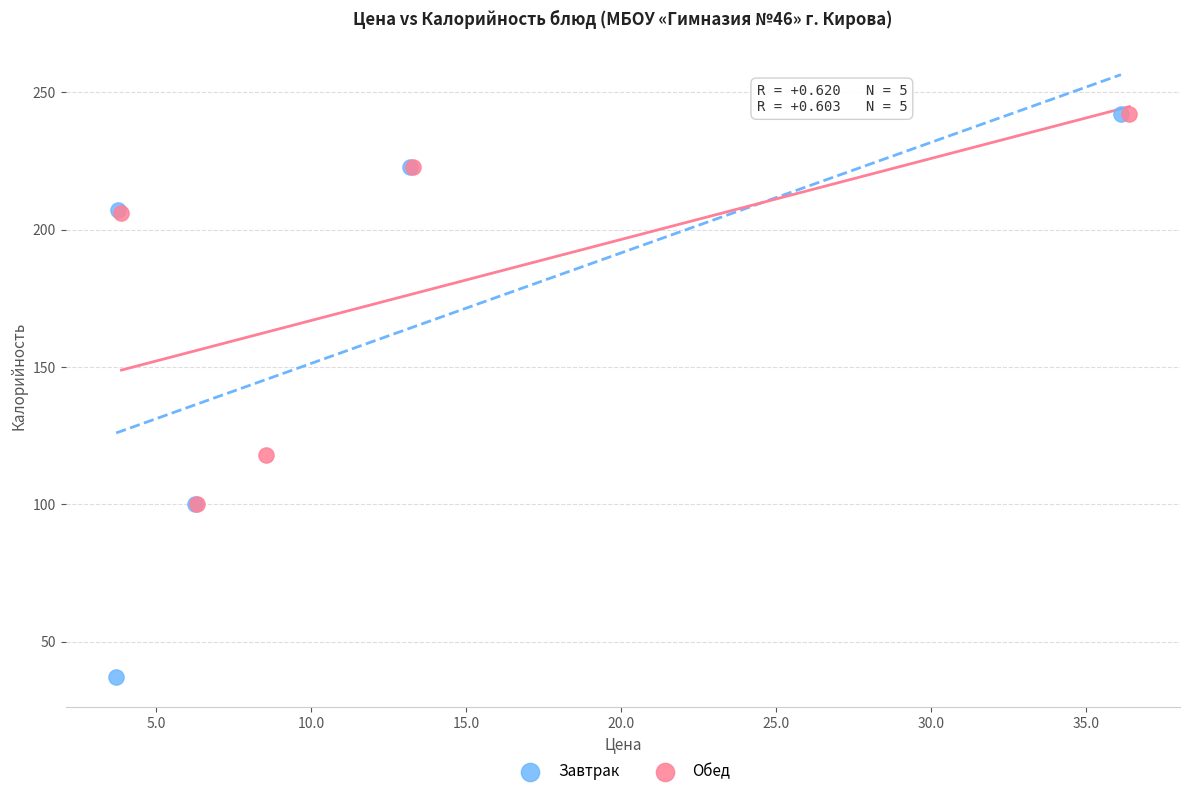

Which series has the largest Y range (max minus min)?

Завтрак